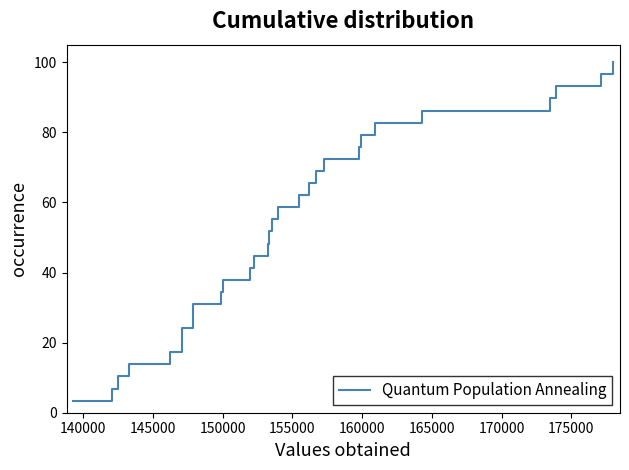

Does the chart display data point markers on the line(s)?

No